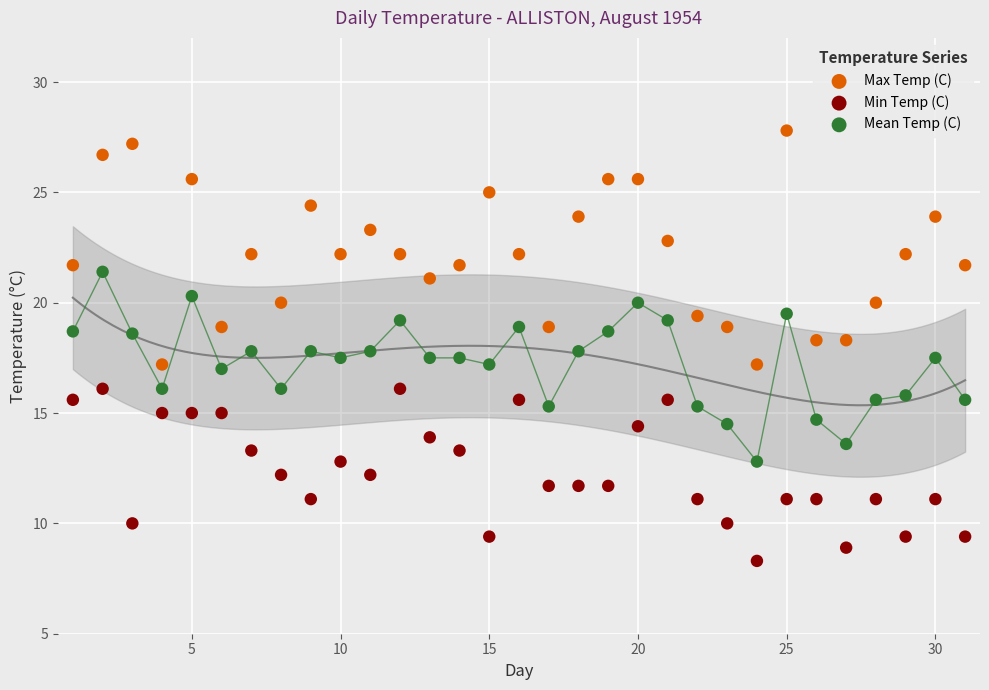

Across all data points, what is the range of Y values (max minus min)?

19.5